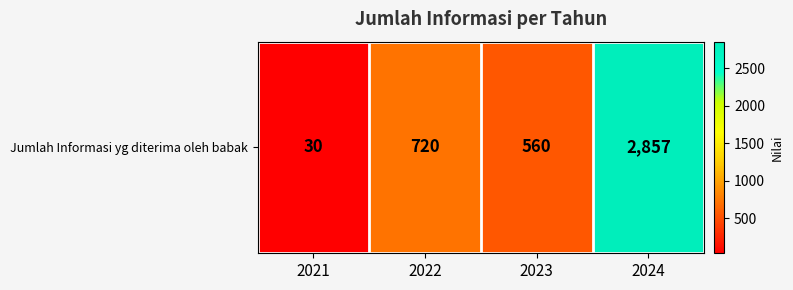

What is the sum of the values at 2024 and 2023?

3417